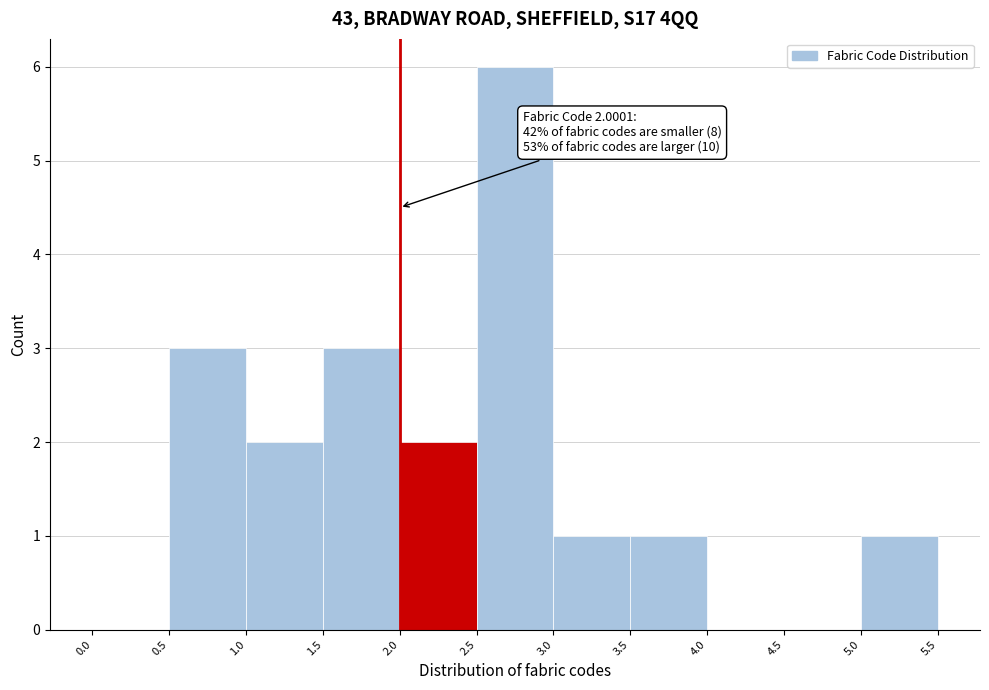

Which range on the x-axis has the tallest bar?

2.5 to 3.0